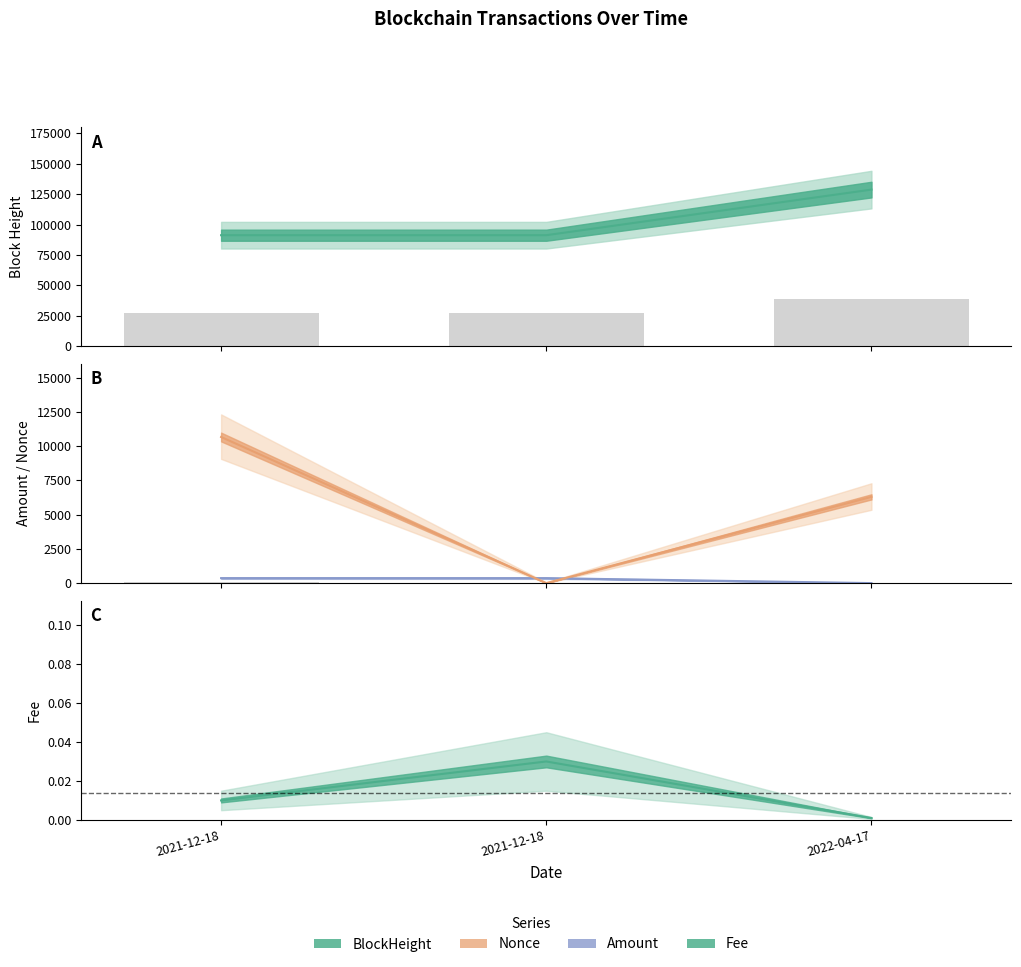

Which series has the largest range (max minus min)?

BlockHeight